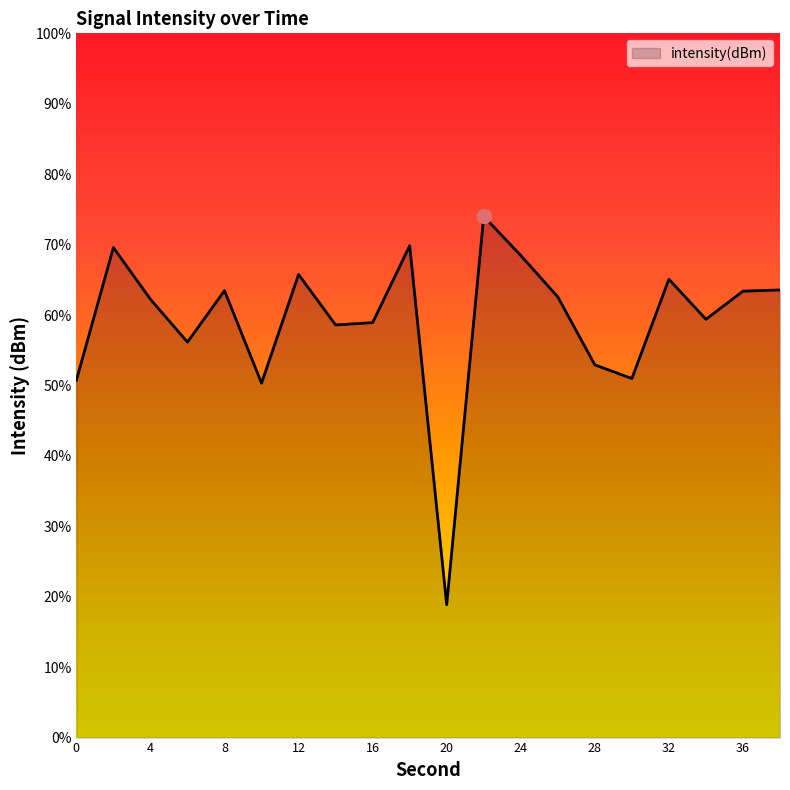

How many lines are shown in the chart?

1